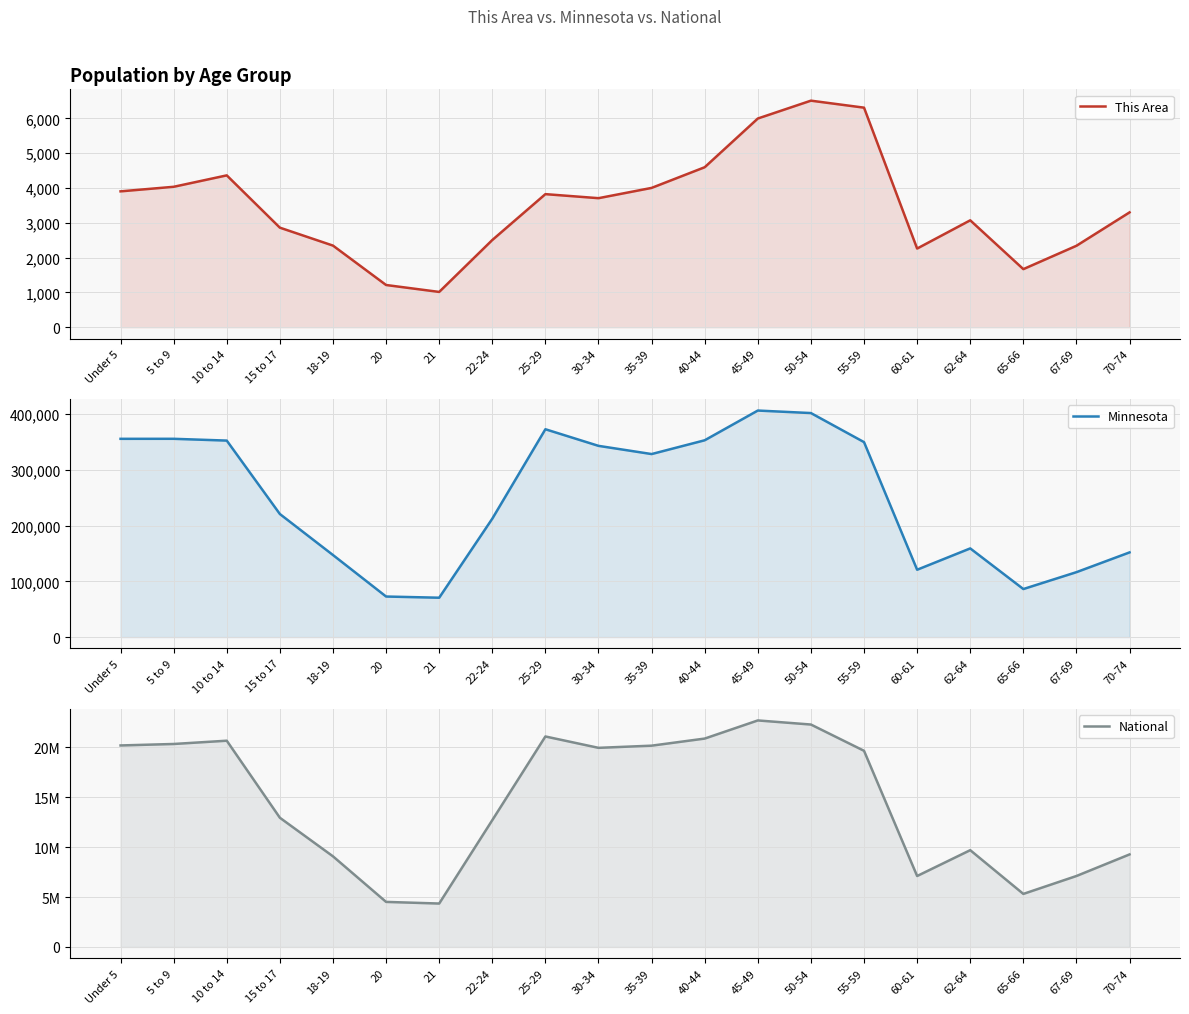

Reading left to right, extract all data points from this chart.

This Area: 3902	4033	4361	2859	2344	1212	1013	2504	3822	3706	4001	4595	5994	6507	6306	2259	3070	1668	2339	3298
Minnesota: 355504	355536	352342	220681	147148	72732	70594	212325	372686	342900	328190	352904	406203	401695	349589	120761	159014	86158	116412	151857
National: 20201362	20348657	20677194	12954254	9086089	4519129	4354294	12712576	21101849	19962099	20179642	20890964	22708591	22298125	19664805	7113727	9704197	5319902	7115361	9278166